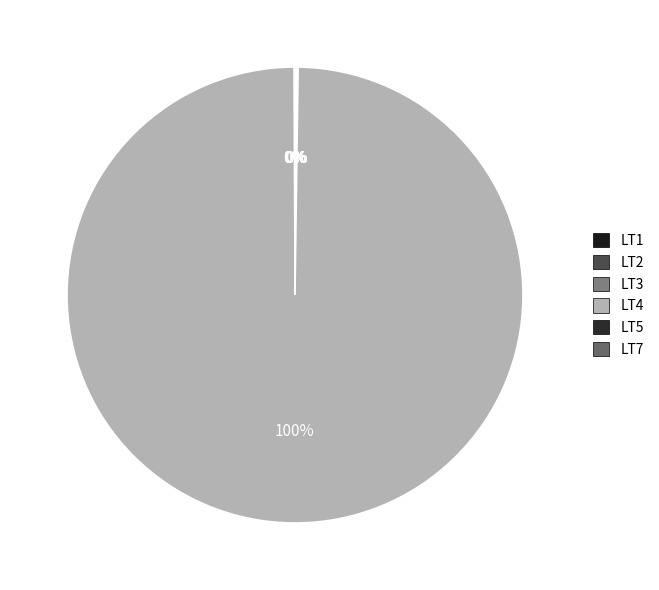

What is the largest slice in the pie chart?

LT4